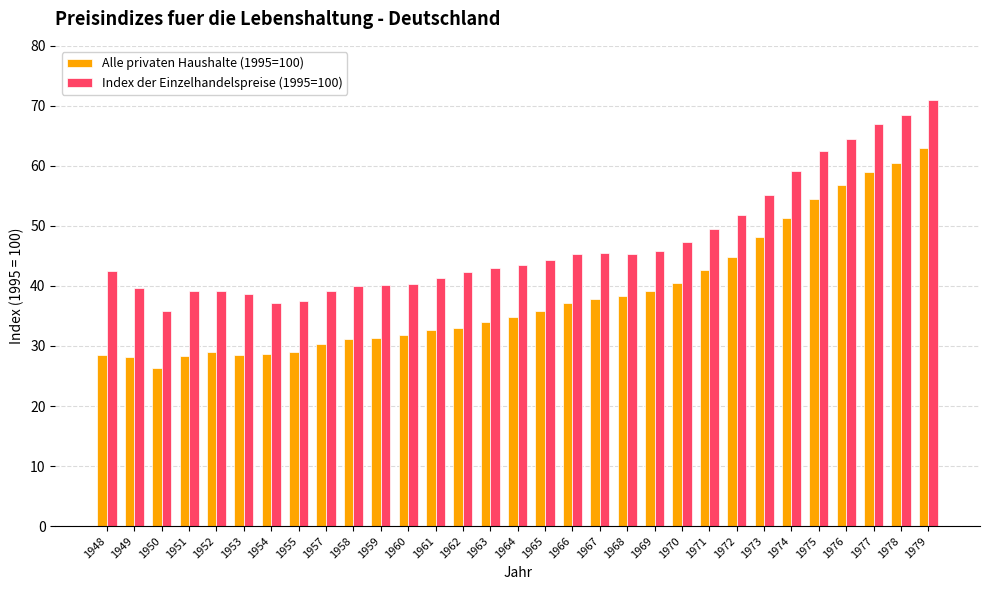

Rank the series at 1965 from highest to lowest value.

Index der Einzelhandelspreise (1995=100), Alle privaten Haushalte (1995=100)